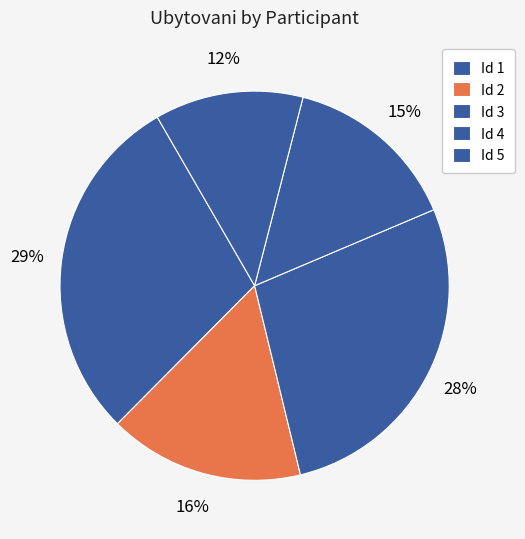

How many segments does this pie chart have?

5